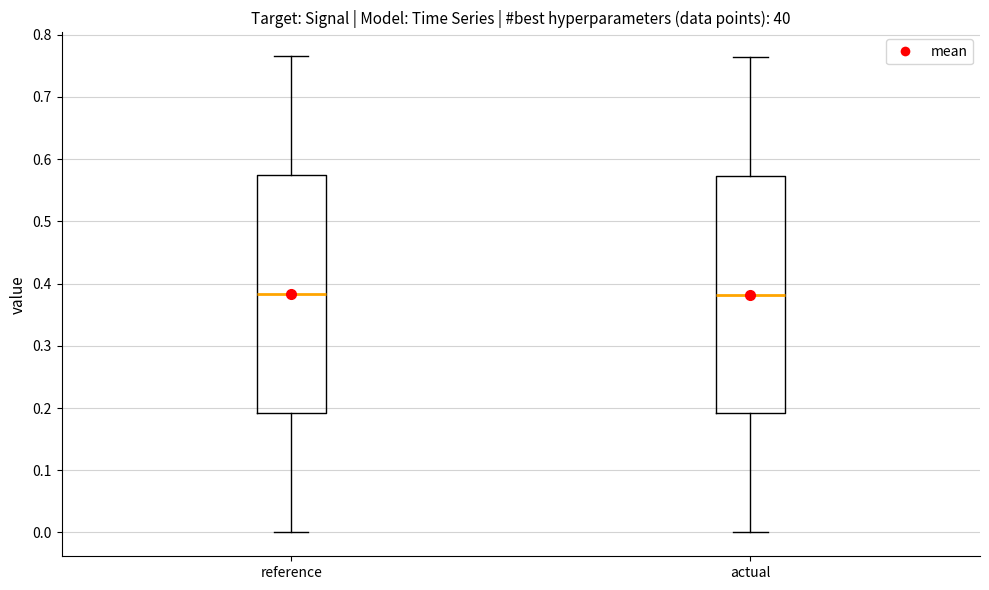

Reading left to right, transcribe this box plot: for each box, give where its median line is, the range the box spans, and where its two whiskers end, as read against the y-axis. The values are not printed on the chart, so give them approximately, as read against the axis.

reference: median 0.38, box 0.19 to 0.57, whiskers 0.00 to 0.77
actual: median 0.38, box 0.19 to 0.57, whiskers 0.00 to 0.76